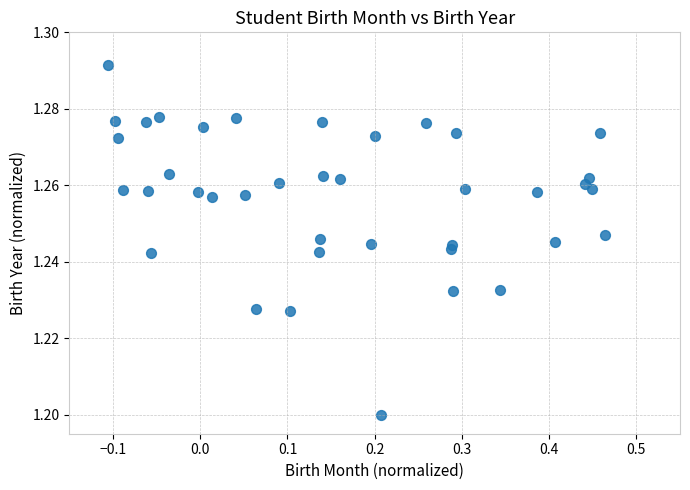

What is the range of X values (max minus min)?

0.6